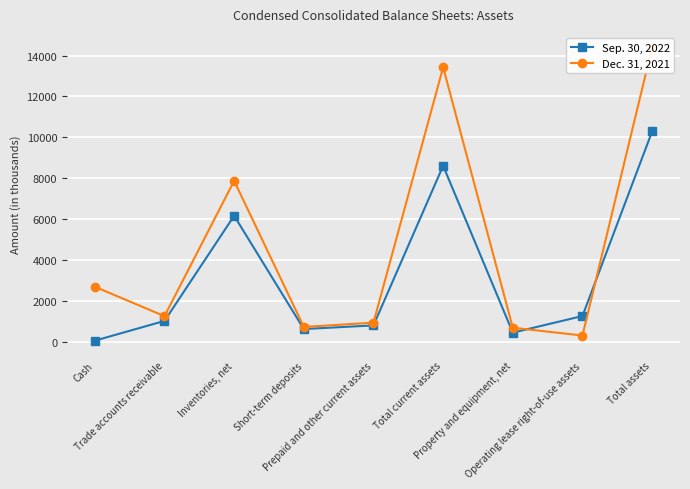

At which category does Sep. 30, 2022 reach its first local valley?

Short-term deposits